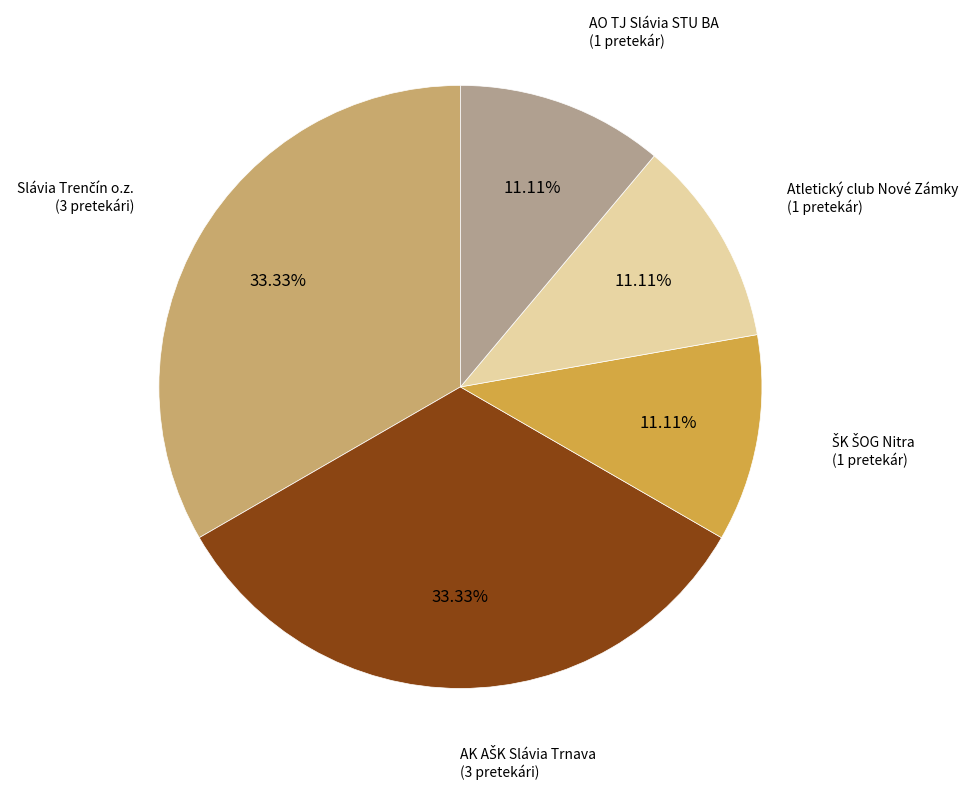

Is there a majority slice in this chart?

No